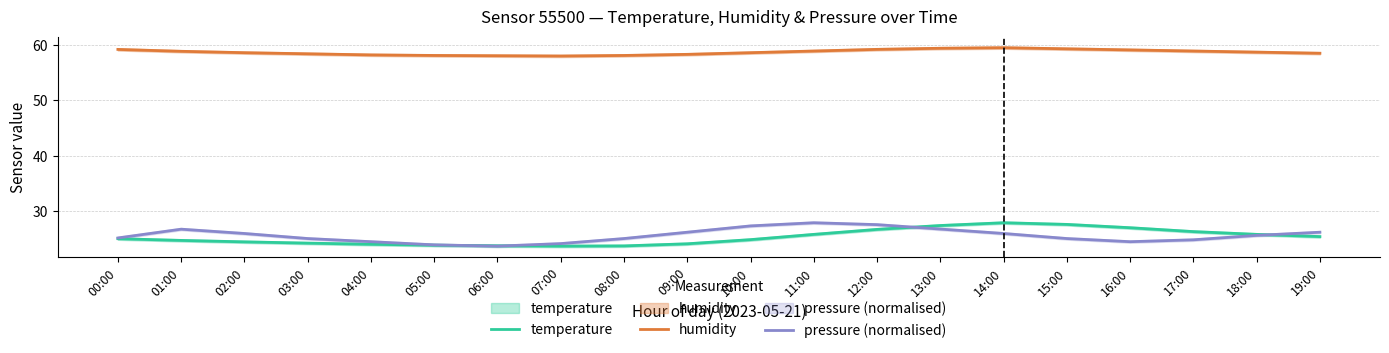

Between 00:00 and 15:00, which is larger?

15:00